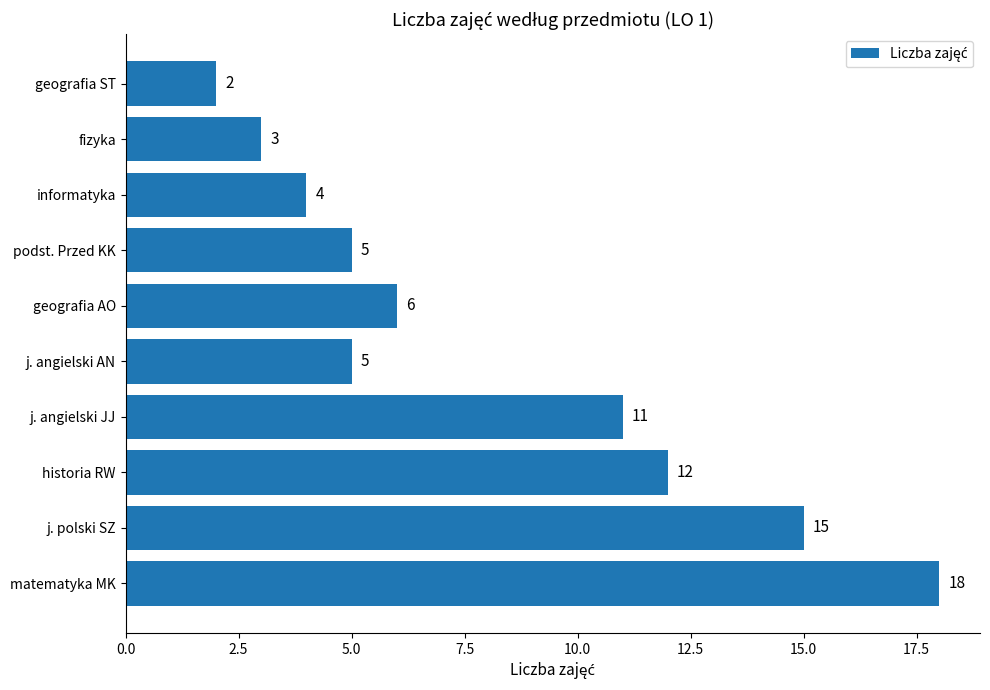

Reading bottom to top, list all the values displayed in this chart.

18	15	12	11	5	6	5	4	3	2